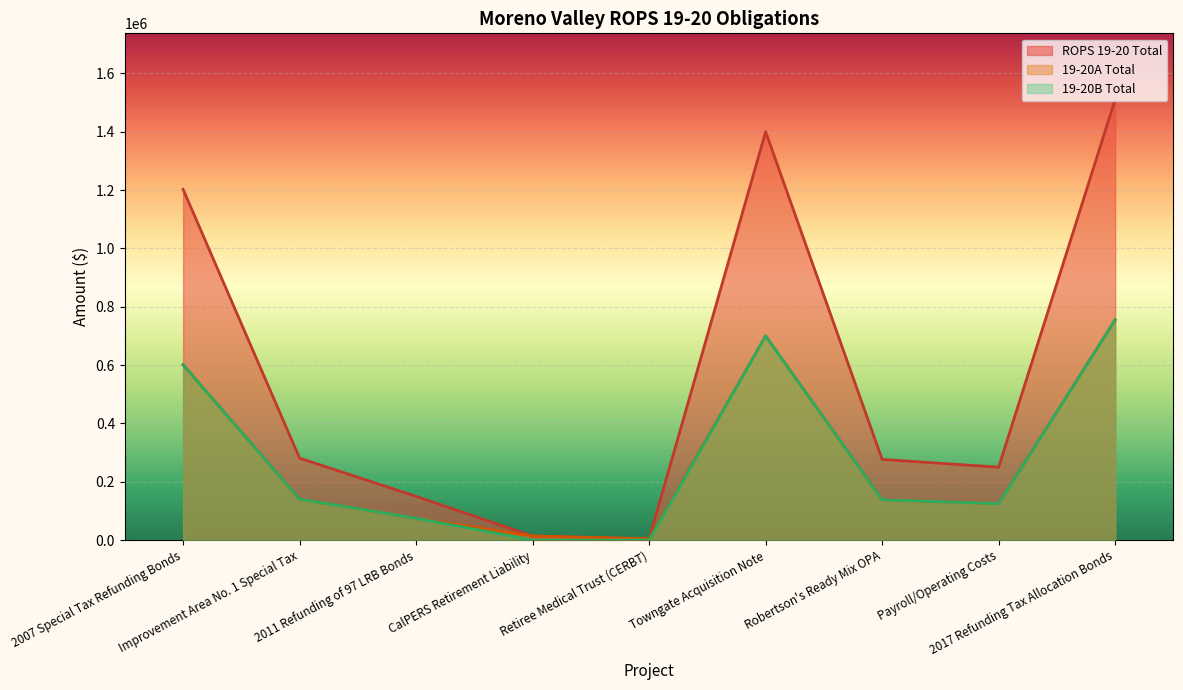

Rank the series by their maximum value, from lowest to highest.

19-20A Total, 19-20B Total, ROPS 19-20 Total